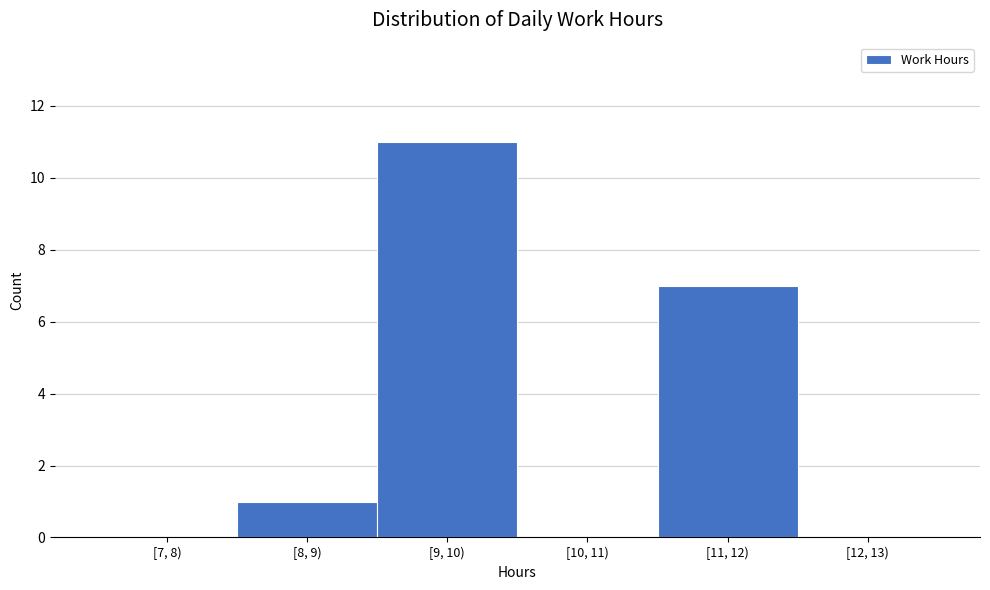

Reading left to right, list all the values displayed in this chart.

[7, 8)=0	[8, 9)=1	[9, 10)=11	[10, 11)=0	[11, 12)=7	[12, 13)=0